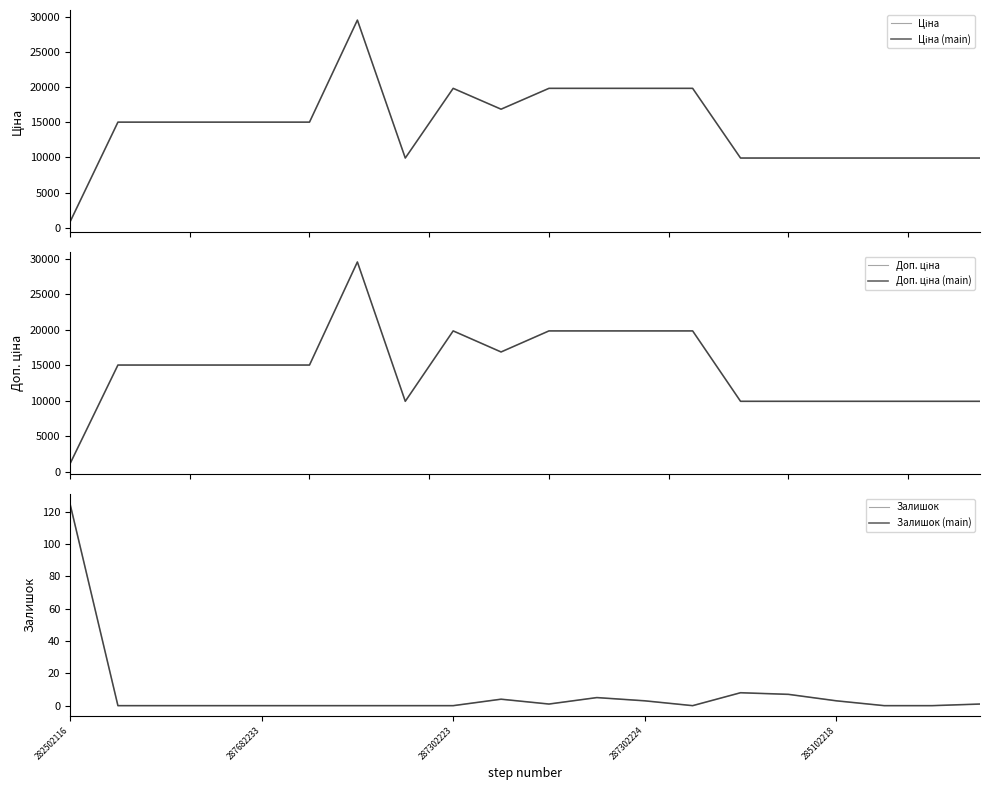

At which category does Ціна (main) reach its first local valley?

7